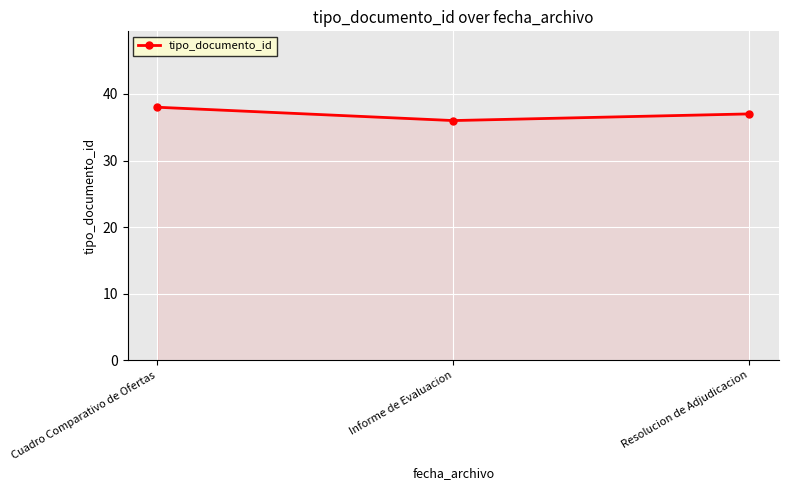

The chart shows a value of 38 at Cuadro Comparativo de Ofertas. True or false?

True